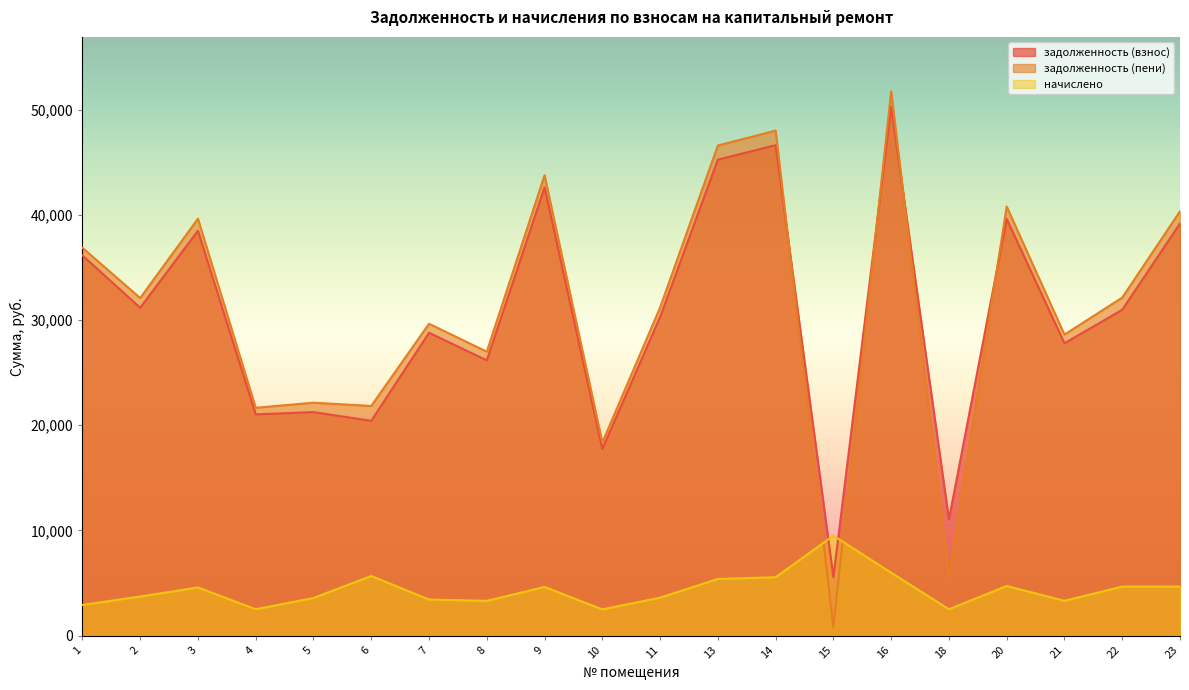

At 11, list the series in order from largest to smallest.

задолженность (пени), задолженность (взнос), начислено